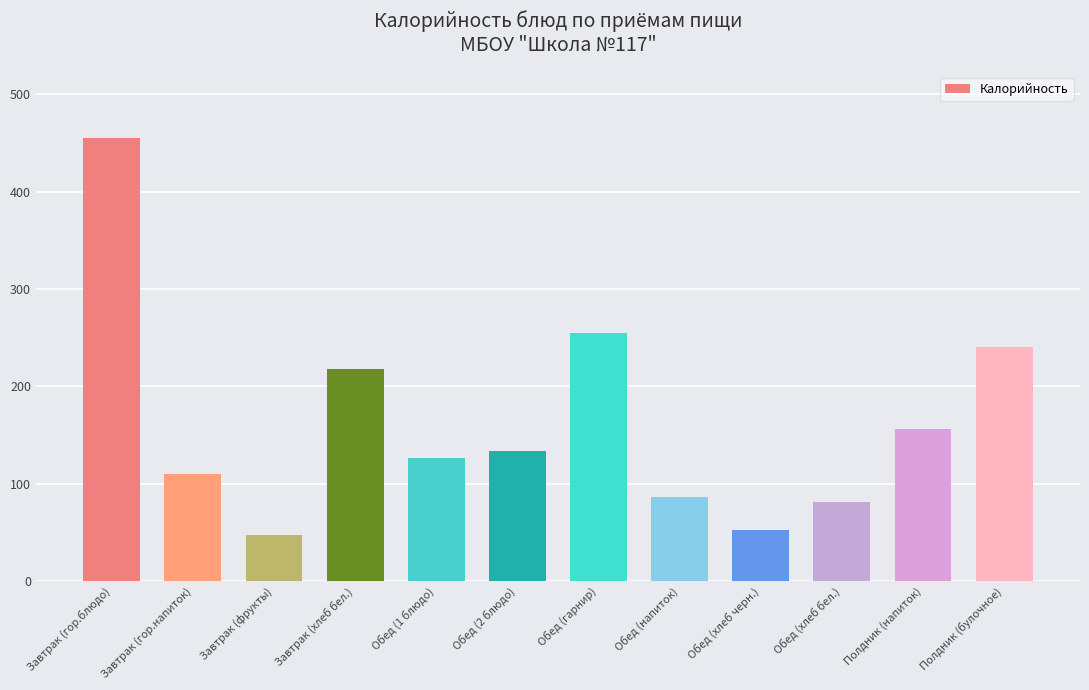

What is the ratio of the value at Завтрак (гор.напиток) to the value at Обед (хлеб черн.)?

2.1